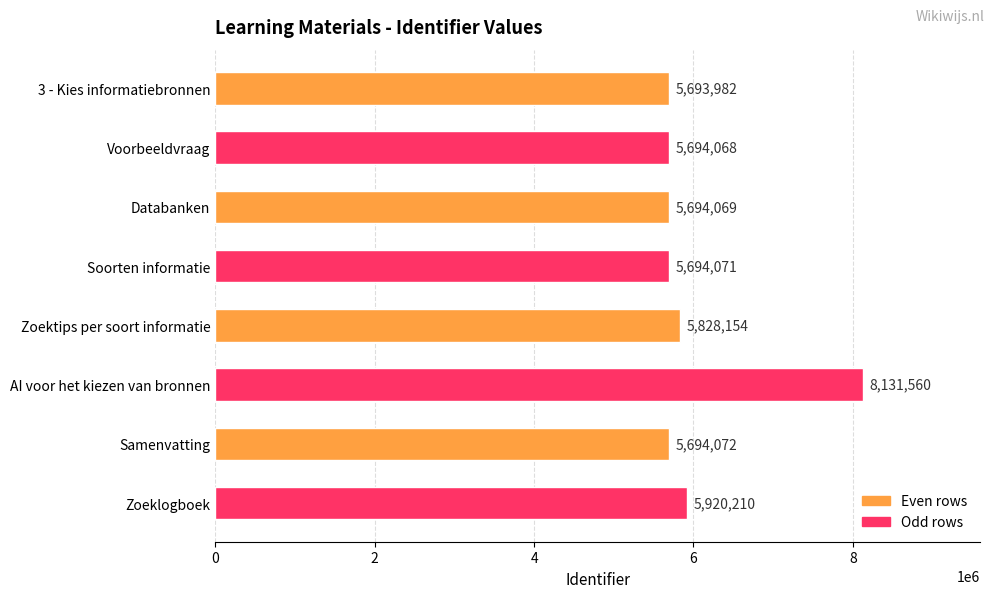

What is the maximum value shown in the chart?

8131560